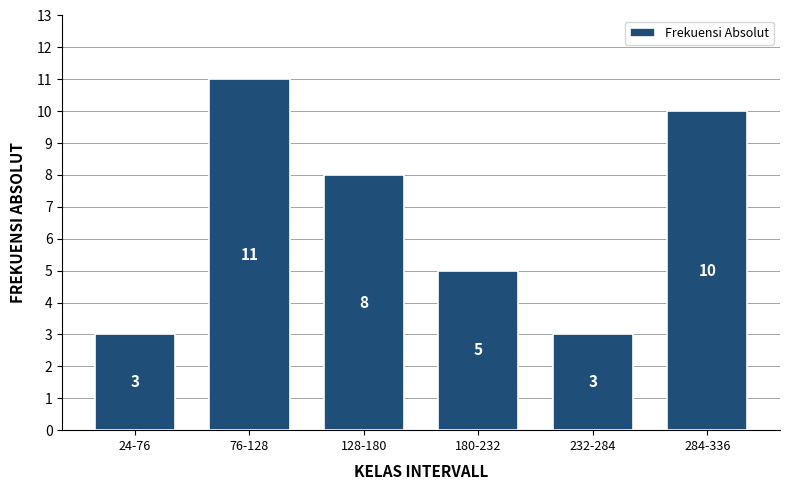

Reading right to left, transcribe all the data shown in this chart.

284-336=10	232-284=3	180-232=5	128-180=8	76-128=11	24-76=3